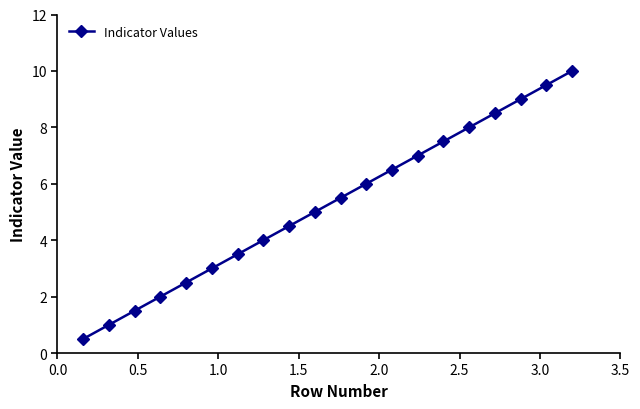

How many lines are shown in the chart?

1